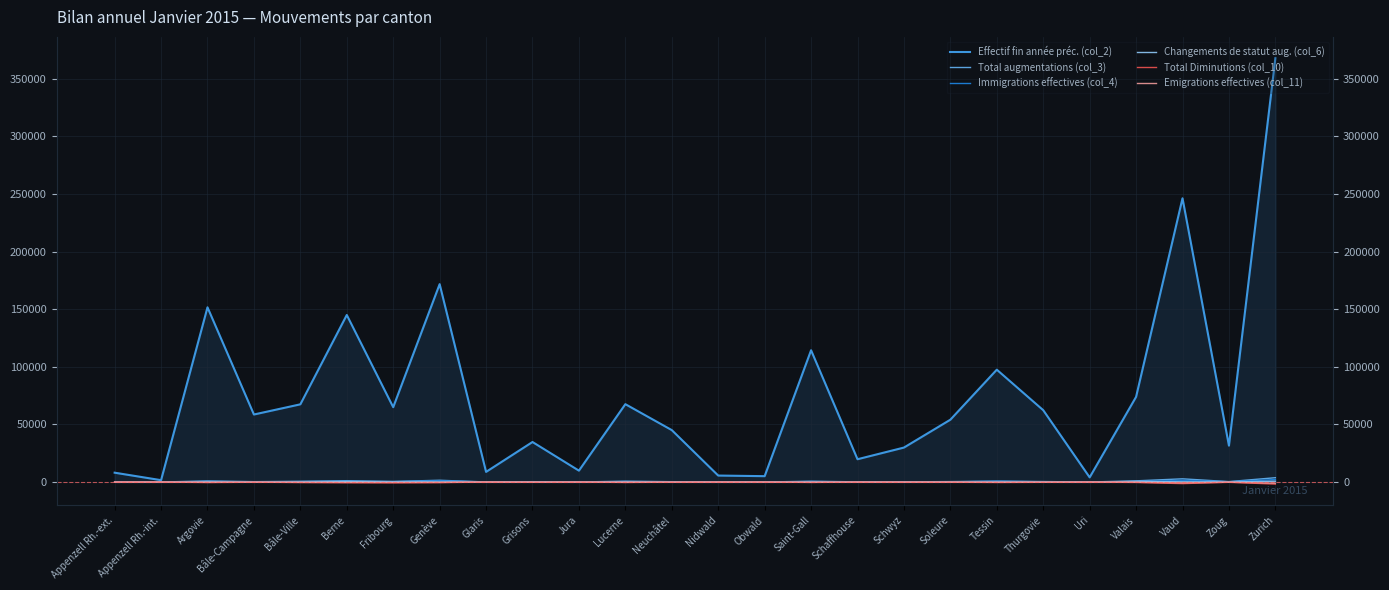

Reading right to left, transcribe all the data shown in this chart.

Effectif fin année préc. (col_2): Zurich=367706	Zoug=31585	Vaud=246169	Valais=73874	Uri=4058	Thurgovie=62342	Tessin=97476	Soleure=54085	Schwyz=29908	Schaffhouse=19793	Saint-Gall=114331	Obwald=5101	Nidwald=5629	Neuchâtel=45062	Lucerne=67560	Jura=9888	Grisons=34739	Glaris=8816	Genève=171688	Fribourg=64949	Berne=144925	Bâle-Ville=67421	Bâle-Campagne=58590	Argovie=151582	Appenzell Rh.-int.=1628	Appenzell Rh.-ext.=8118
Total augmentations (col_3): Zurich=3760	Zoug=377	Vaud=2792	Valais=1039	Uri=35	Thurgovie=419	Tessin=789	Soleure=383	Schwyz=188	Schaffhouse=165	Saint-Gall=691	Obwald=45	Nidwald=44	Neuchâtel=302	Lucerne=739	Jura=52	Grisons=322	Glaris=67	Genève=1551	Fribourg=538	Berne=1186	Bâle-Ville=631	Bâle-Campagne=330	Argovie=973	Appenzell Rh.-int.=9	Appenzell Rh.-ext.=90
Immigrations effectives (col_4): Zurich=2169	Zoug=244	Vaud=1529	Valais=405	Uri=6	Thurgovie=219	Tessin=681	Soleure=193	Schwyz=56	Schaffhouse=107	Saint-Gall=435	Obwald=17	Nidwald=21	Neuchâtel=188	Lucerne=402	Jura=23	Grisons=127	Glaris=9	Genève=1148	Fribourg=314	Berne=548	Bâle-Ville=386	Bâle-Campagne=173	Argovie=500	Appenzell Rh.-int.=1	Appenzell Rh.-ext.=48
Changements de statut aug. (col_6): Zurich=704	Zoug=59	Vaud=208	Valais=503	Uri=23	Thurgovie=112	Tessin=37	Soleure=71	Schwyz=76	Schaffhouse=32	Saint-Gall=125	Obwald=12	Nidwald=18	Neuchâtel=29	Lucerne=196	Jura=11	Grisons=132	Glaris=35	Genève=116	Fribourg=90	Berne=345	Bâle-Ville=137	Bâle-Campagne=52	Argovie=204	Appenzell Rh.-int.=3	Appenzell Rh.-ext.=20
Total Diminutions (col_10): Zurich=-1789	Zoug=-195	Vaud=-1356	Valais=-349	Uri=-25	Thurgovie=-210	Tessin=-375	Soleure=-132	Schwyz=-105	Schaffhouse=-55	Saint-Gall=-337	Obwald=-16	Nidwald=-19	Neuchâtel=-143	Lucerne=-351	Jura=-31	Grisons=-172	Glaris=-19	Genève=-500	Fribourg=-737	Berne=-596	Bâle-Ville=-368	Bâle-Campagne=-149	Argovie=-425	Appenzell Rh.-int.=-2	Appenzell Rh.-ext.=-31
Emigrations effectives (col_11): Zurich=-1017	Zoug=-146	Vaud=-763	Valais=-215	Uri=-21	Thurgovie=-151	Tessin=-252	Soleure=-76	Schwyz=-79	Schaffhouse=-36	Saint-Gall=-264	Obwald=-13	Nidwald=-14	Neuchâtel=-74	Lucerne=-280	Jura=-16	Grisons=-112	Glaris=-11	Genève=-315	Fribourg=-324	Berne=-334	Bâle-Ville=-310	Bâle-Campagne=-102	Argovie=-273	Appenzell Rh.-int.=-1	Appenzell Rh.-ext.=-26